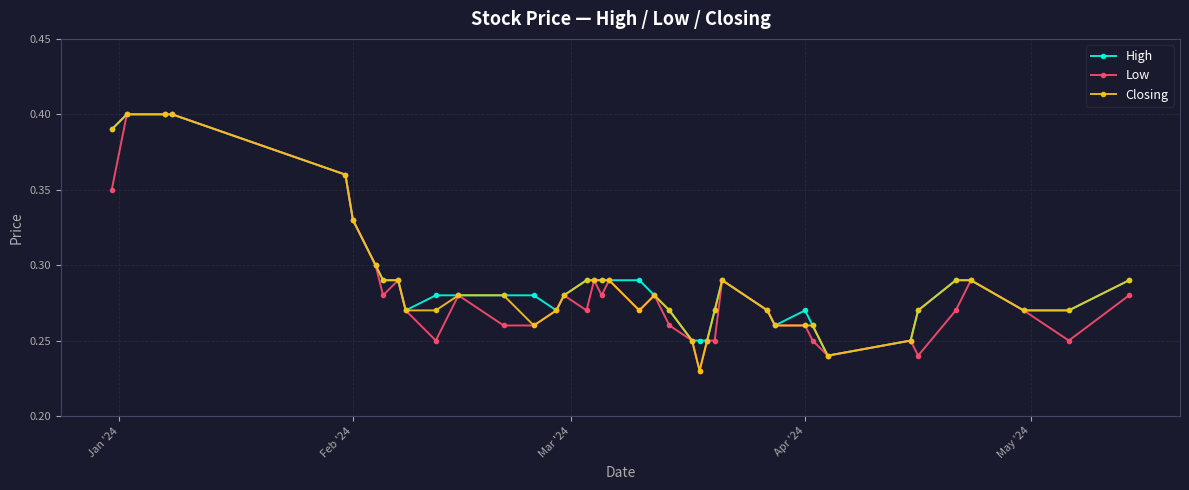

Count the High values in the range 0 to 1.

40